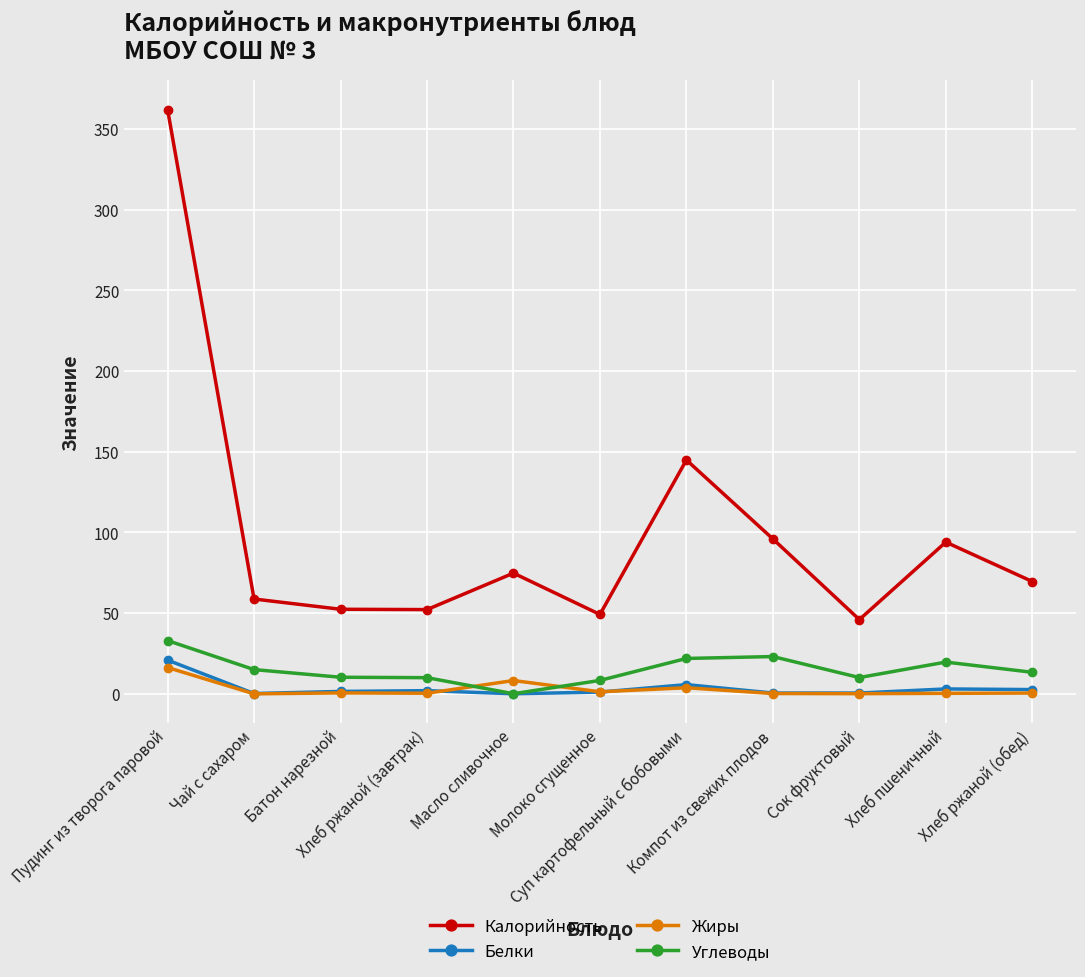

Which label corresponds to the largest value in the chart?

Пудинг из творога паровой